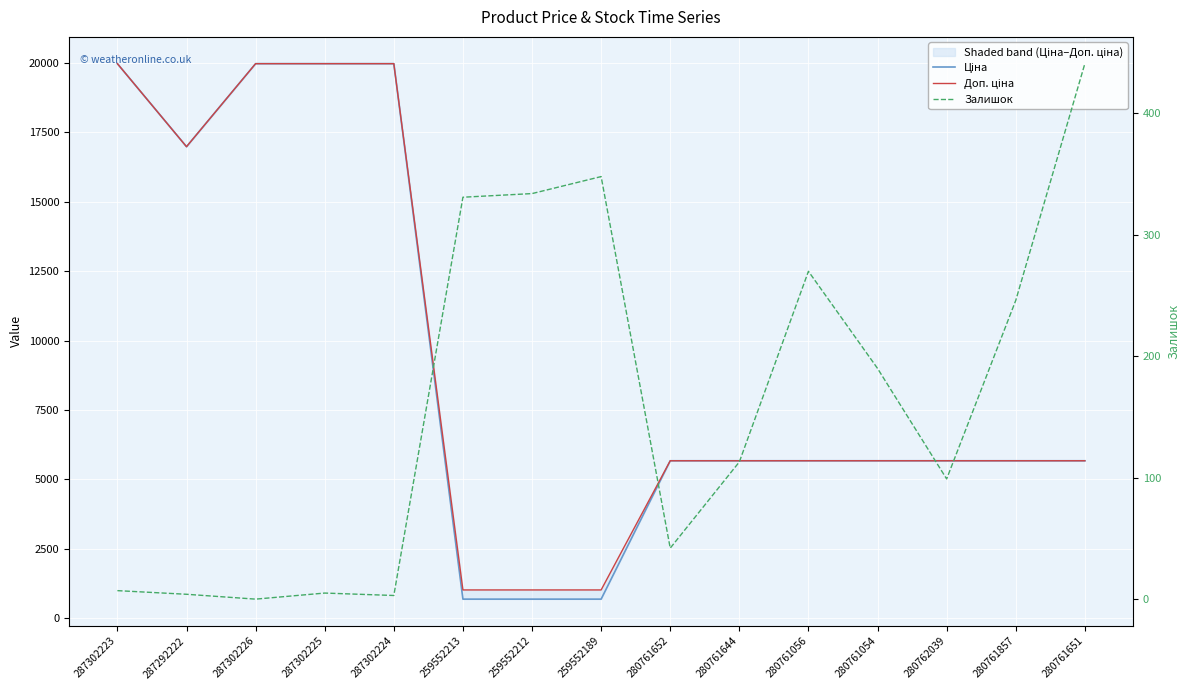

At which category does Доп. ціна reach its first local valley?

287292222